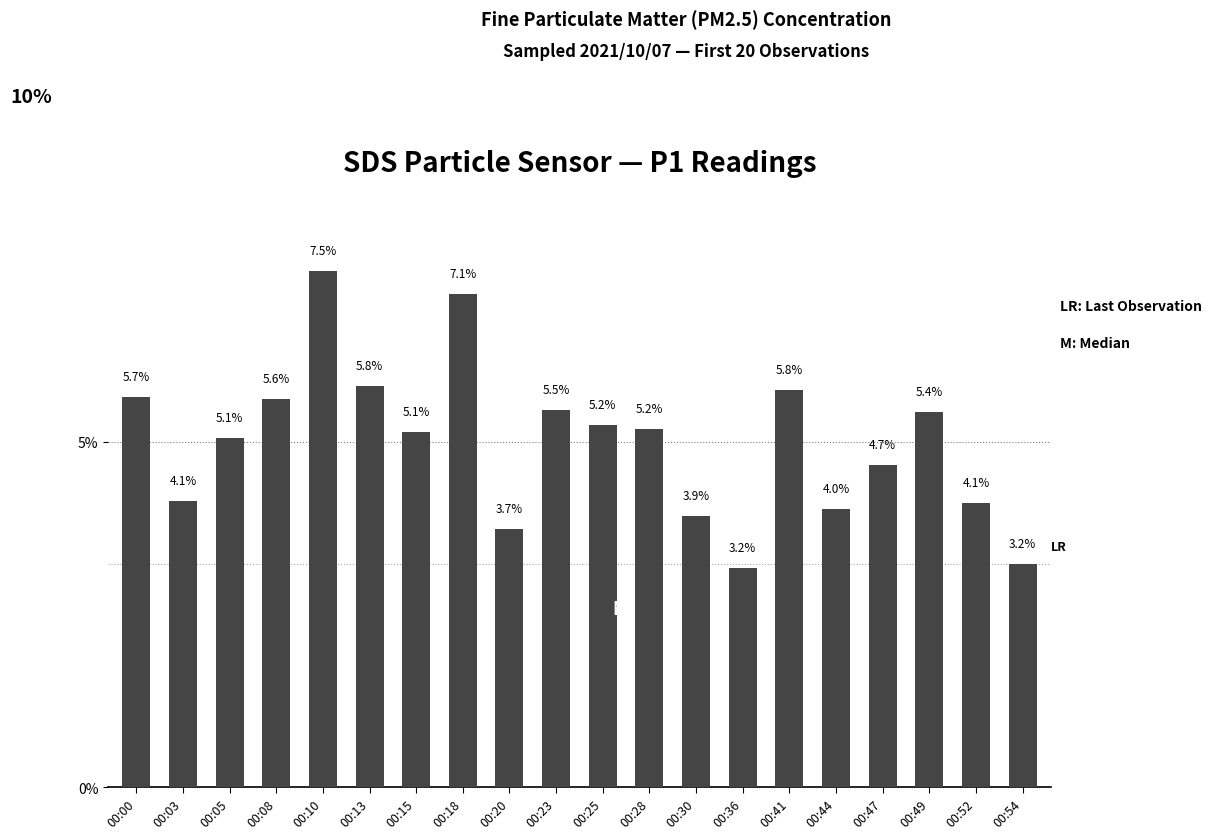

List the labels in order of value, smallest first.

00:36, 00:54, 00:20, 00:30, 00:44, 00:52, 00:03, 00:47, 00:05, 00:15, 00:28, 00:25, 00:49, 00:23, 00:08, 00:00, 00:41, 00:13, 00:18, 00:10